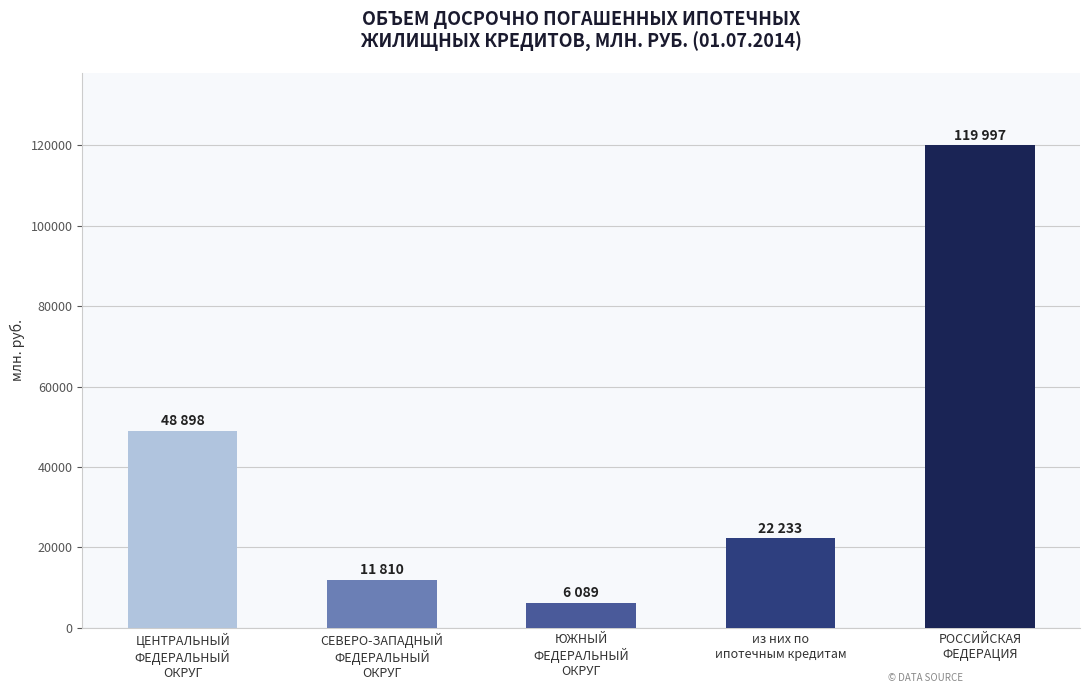

What is the difference between the maximum and minimum values?

113908